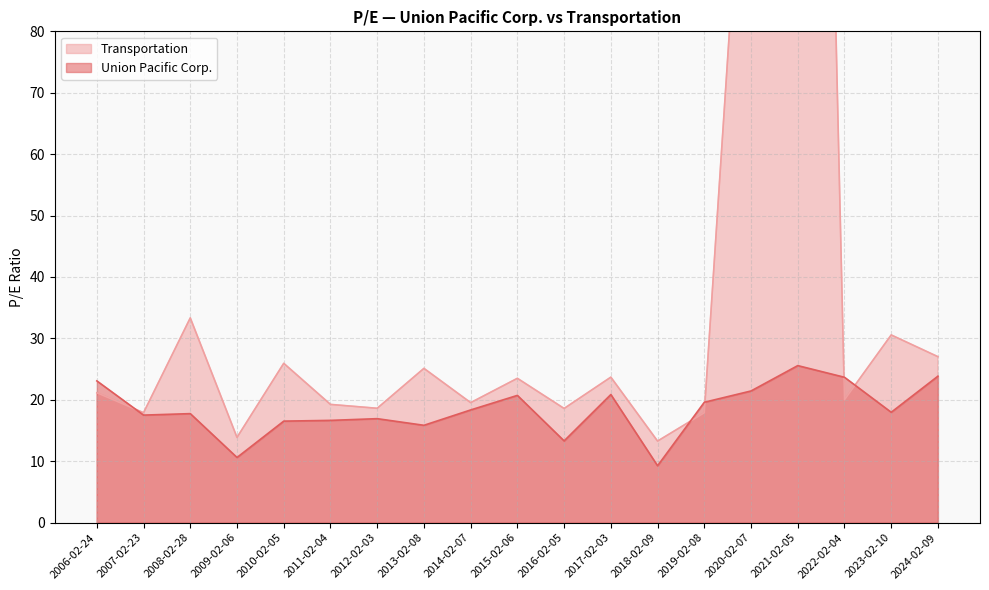

Rank the series at 2021-02-05 from highest to lowest value.

Transportation, Union Pacific Corp.